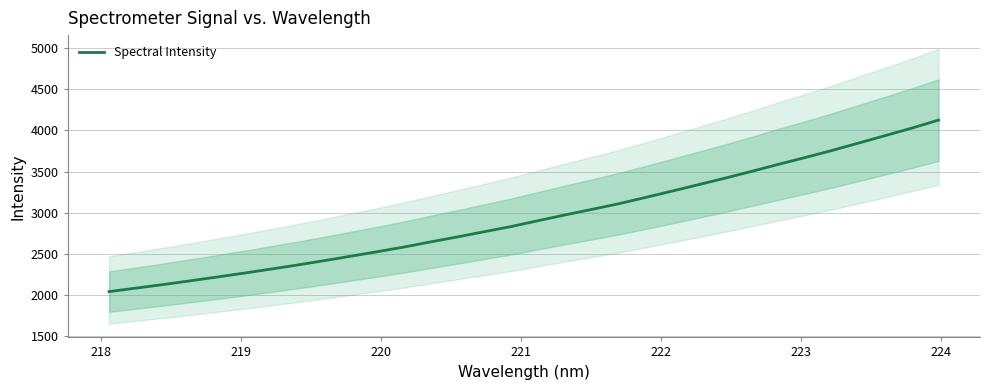

What is the maximum value for Spectral Intensity?

4124.8